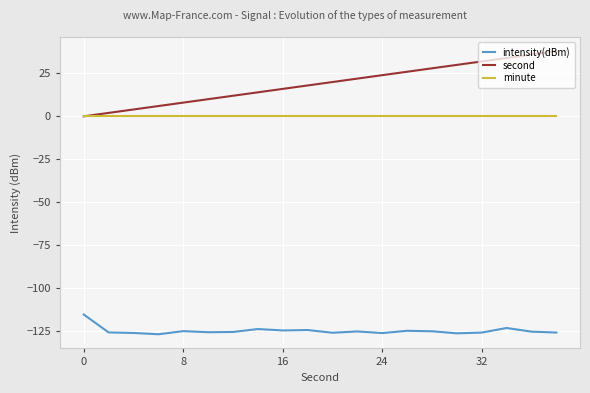

True or false: intensity(dBm) and second cross at least once.

False